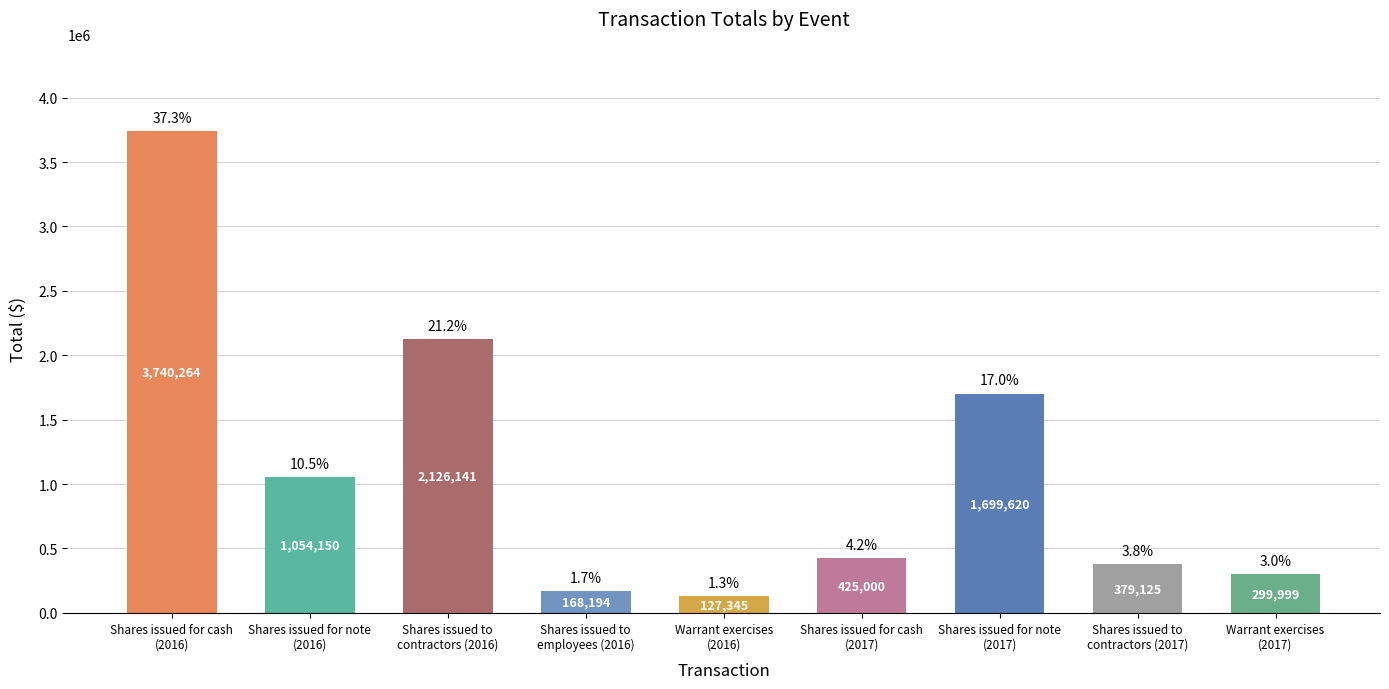

At which label is the value closest to 1933804?

Shares issued to
contractors (2016)